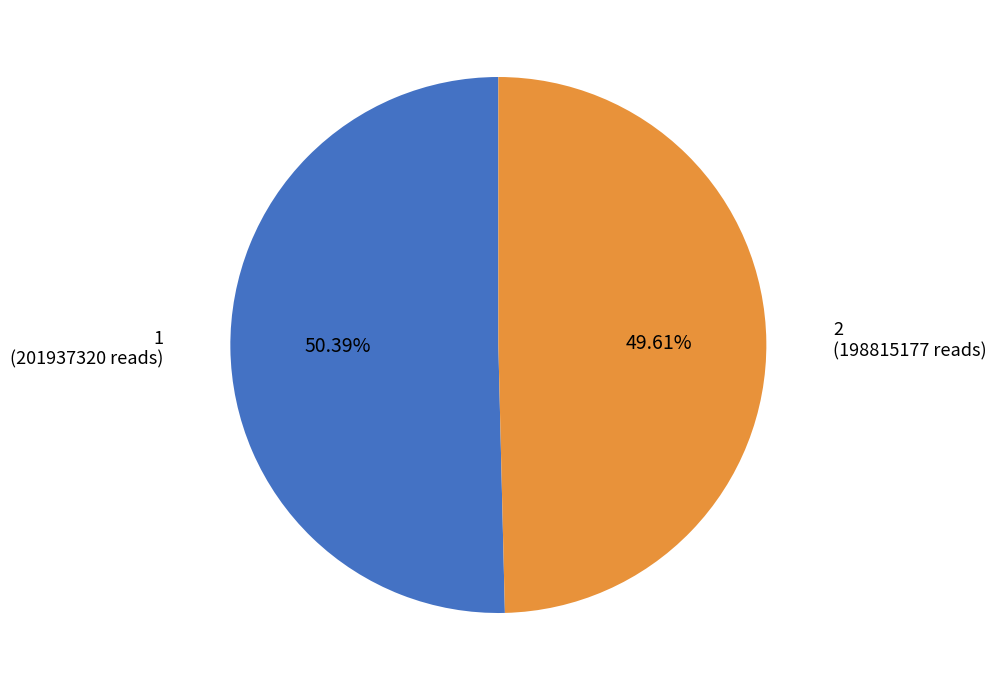

Do 1 and 2 together represent more than half of the pie?

Yes